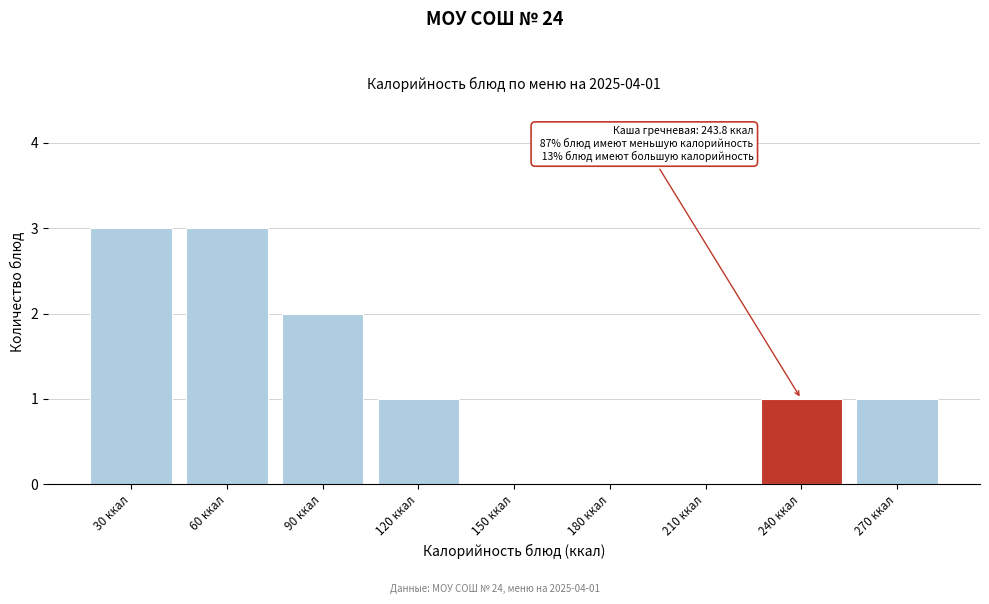

Reading left to right, list all the values displayed in this chart.

30 ккал=3	60 ккал=3	90 ккал=2	120 ккал=1	150 ккал=0	180 ккал=0	210 ккал=0	240 ккал=1	270 ккал=1